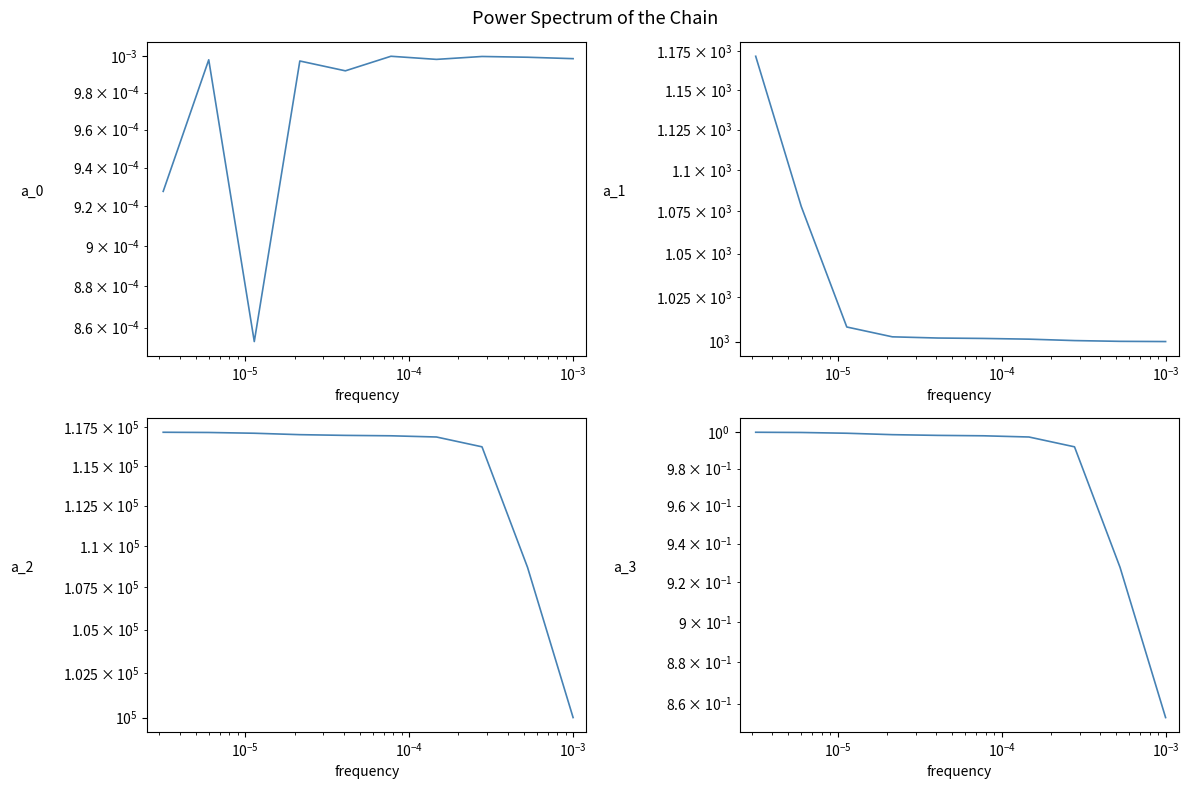

At how many categories does at least one series exceed 73291?

10